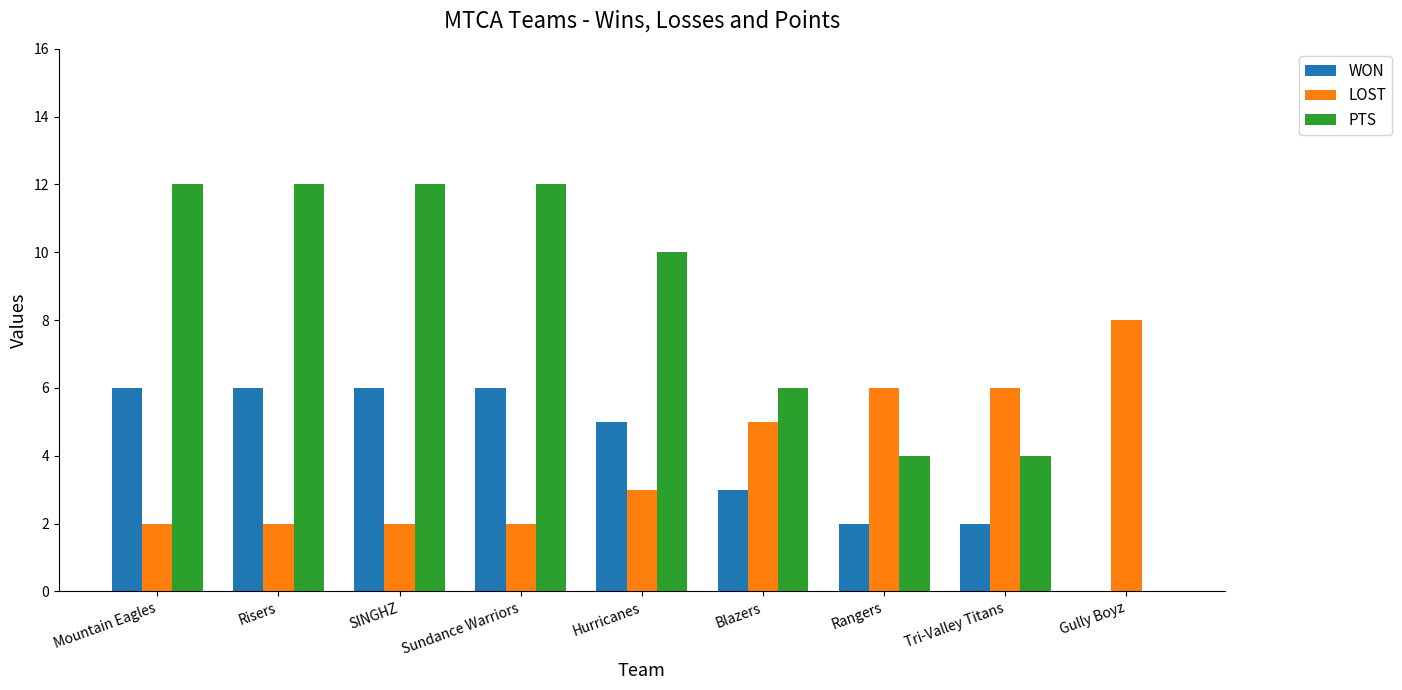

What is the spread (max minus min) of values at Blazers?

3